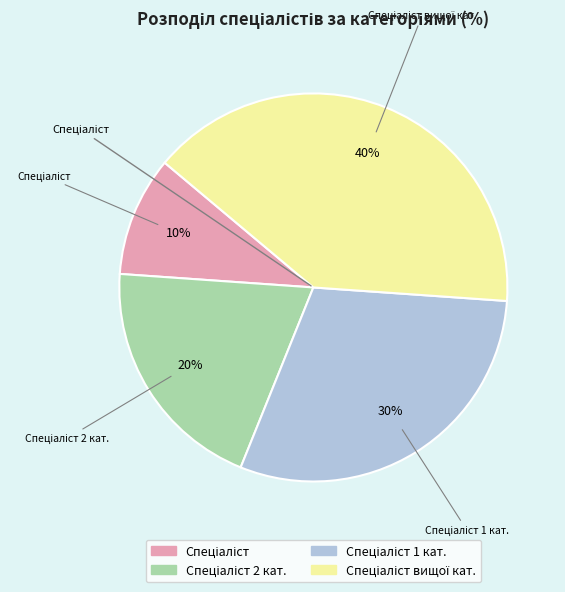

Is there a majority slice in this chart?

No